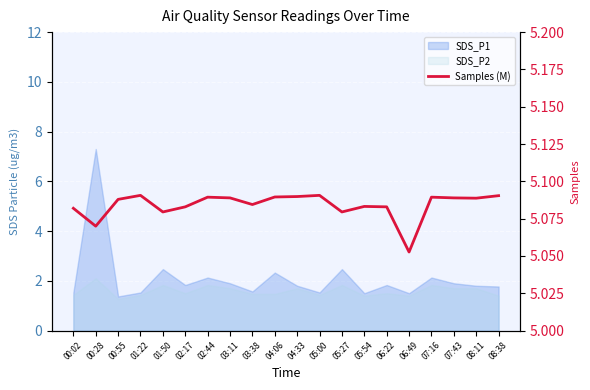

Reading left to right, extract all data points from this chart.

00:02=5.1	00:28=5.1	00:55=5.1	01:22=5.1	01:50=5.1	02:17=5.1	02:44=5.1	03:11=5.1	03:38=5.1	04:06=5.1	04:33=5.1	05:00=5.1	05:27=5.1	05:54=5.1	06:22=5.1	06:49=5.1	07:16=5.1	07:43=5.1	08:11=5.1	08:38=5.1